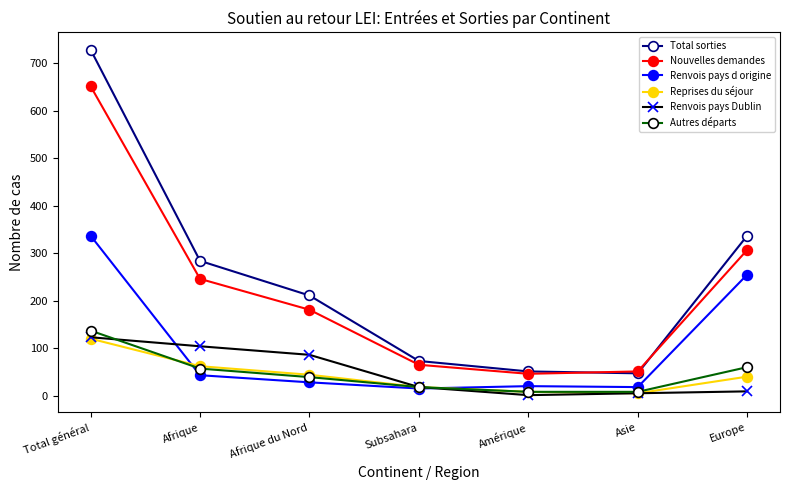

At which label does Autres départs reach its peak?

Total général